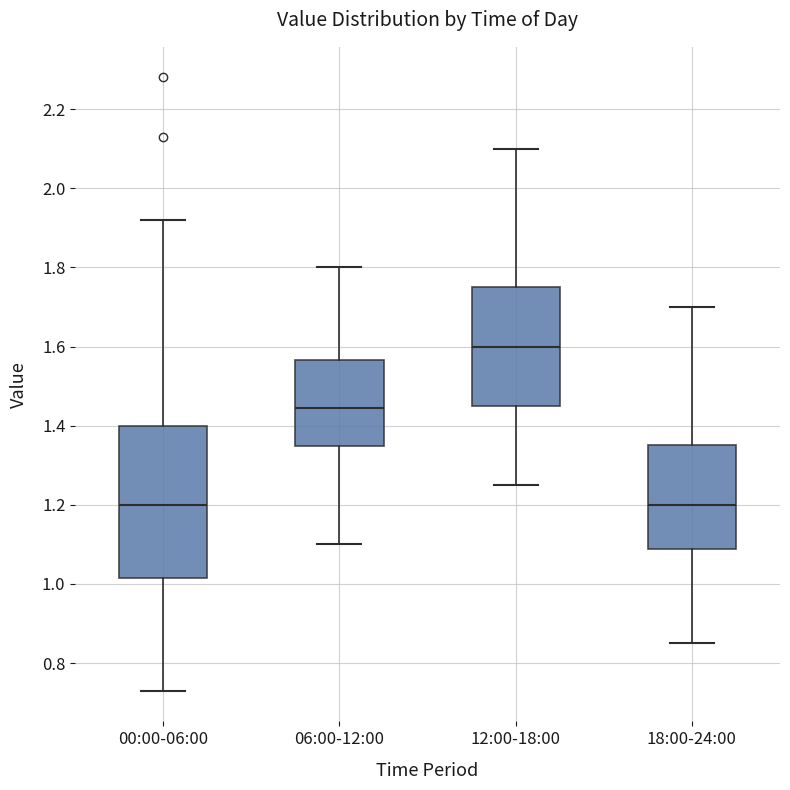

Which box's median line is the highest?

12:00-18:00